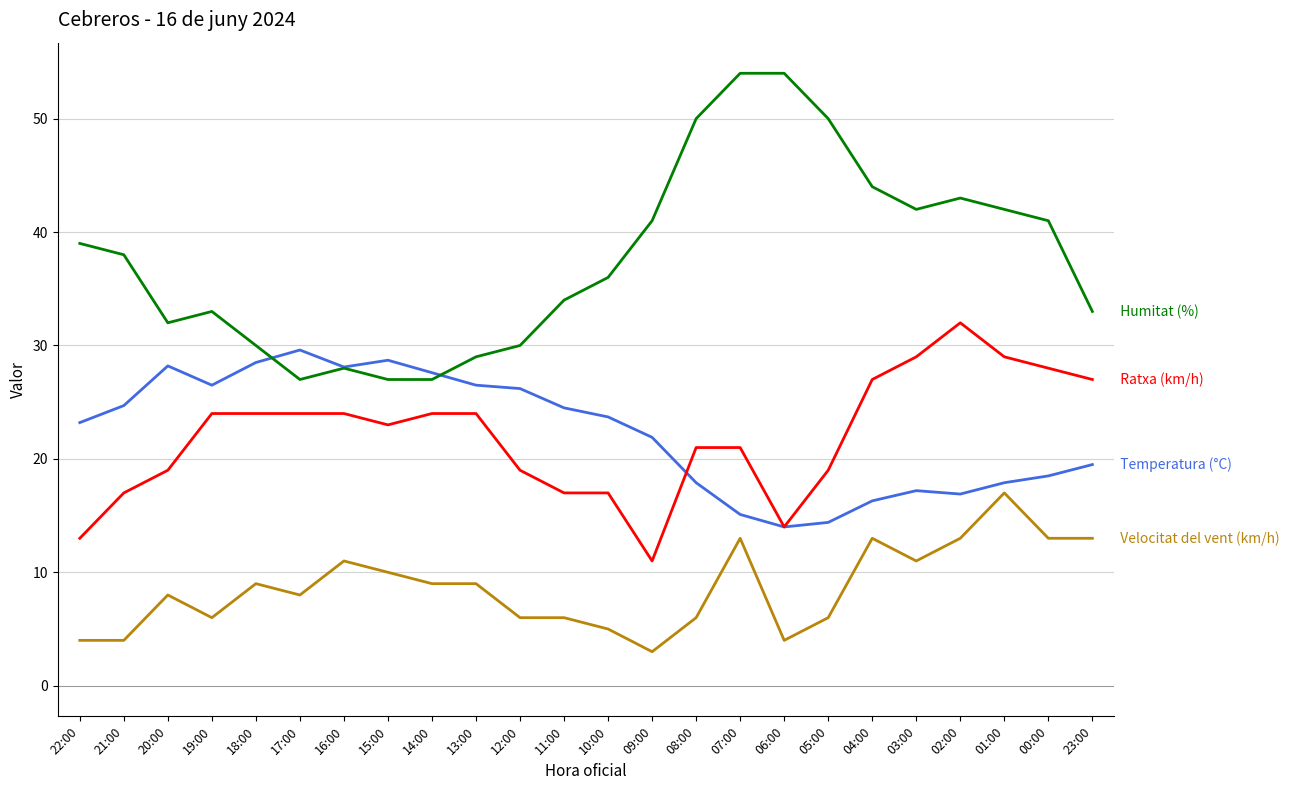

What is the total value across all series at 20:00?

87.2